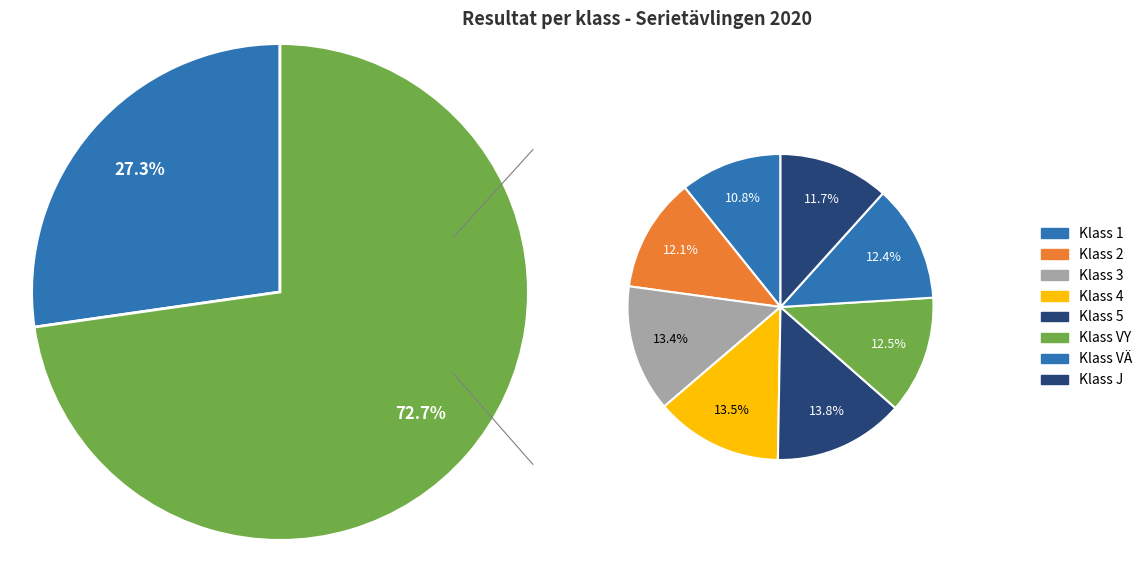

Is it true that J is 12% of the pie?

True